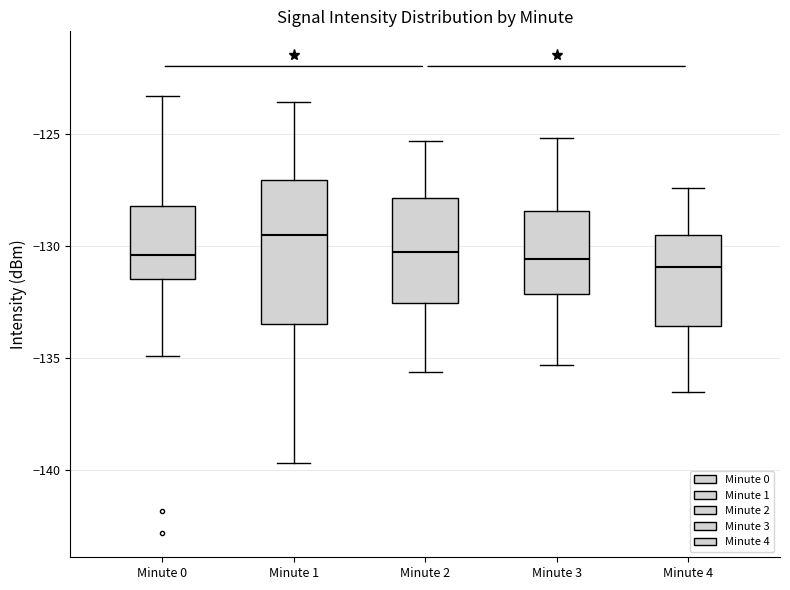

Where is the upper edge of the box for Minute 4 on the y-axis? The values are not printed on the chart, so give them approximately, as read against the axis.

-129.5